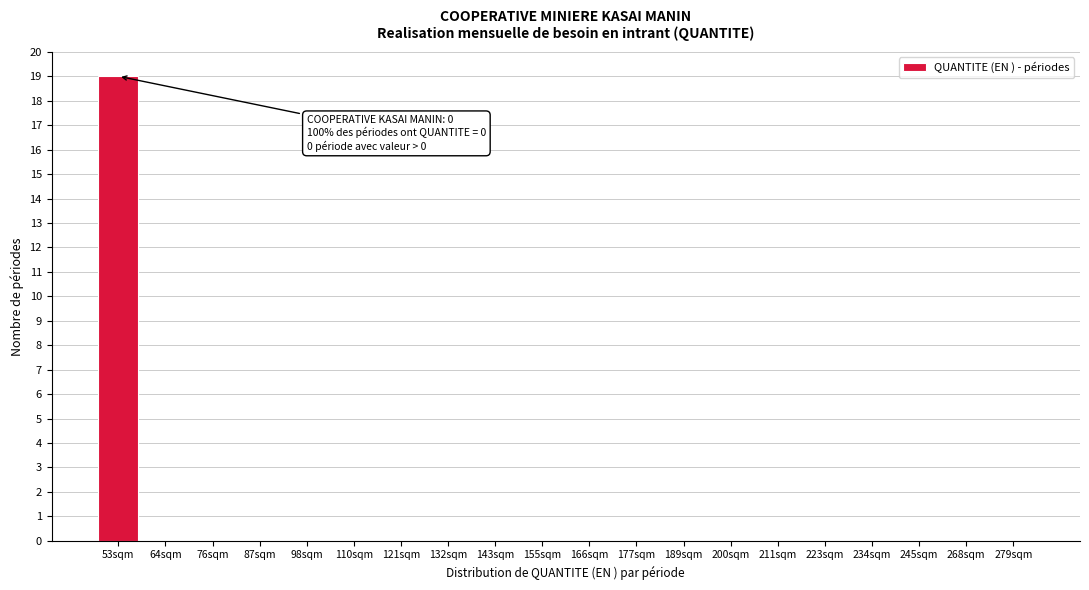

Reading left to right, what are all the values shown in this chart?

53sqm=19	64sqm=0	76sqm=0	87sqm=0	98sqm=0	110sqm=0	121sqm=0	132sqm=0	143sqm=0	155sqm=0	166sqm=0	177sqm=0	189sqm=0	200sqm=0	211sqm=0	223sqm=0	234sqm=0	245sqm=0	268sqm=0	279sqm=0